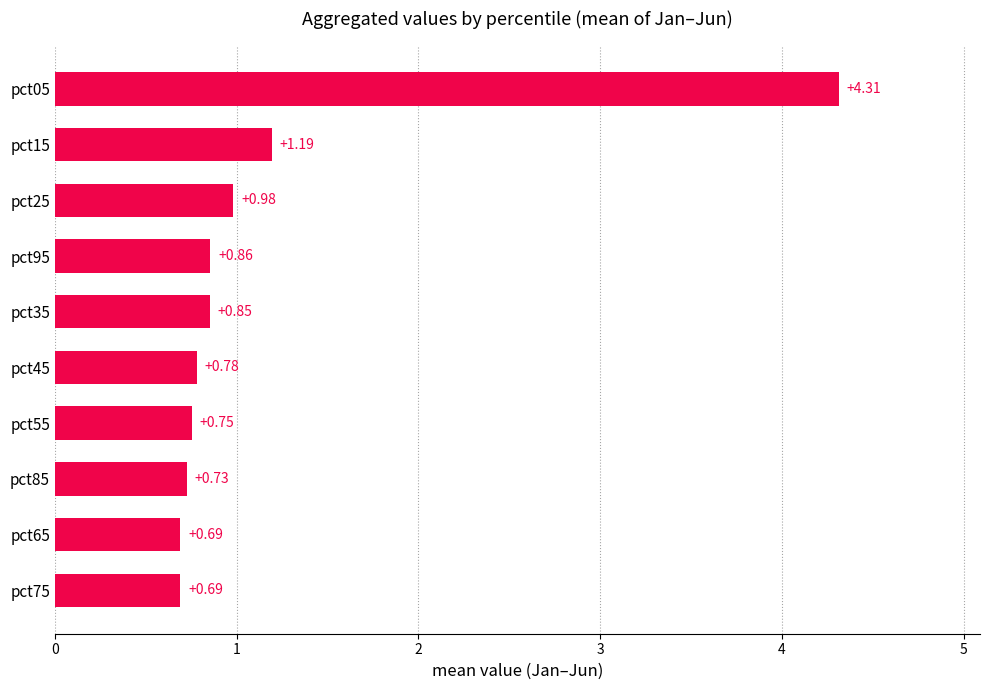

Between pct65 and pct95, which is larger?

pct95